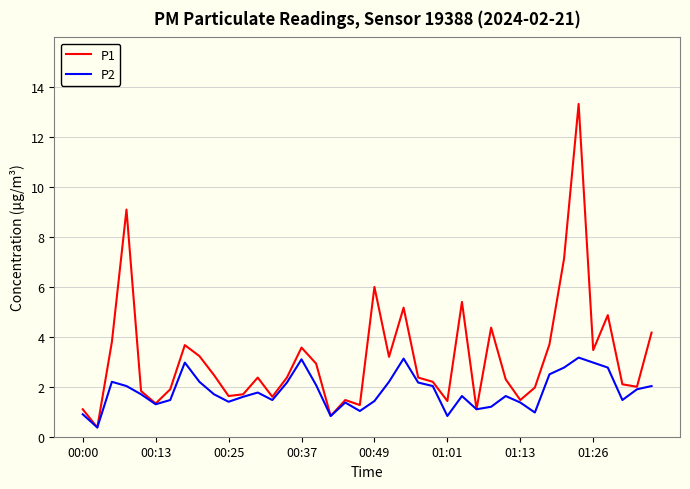

What is the smallest value displayed?

0.4